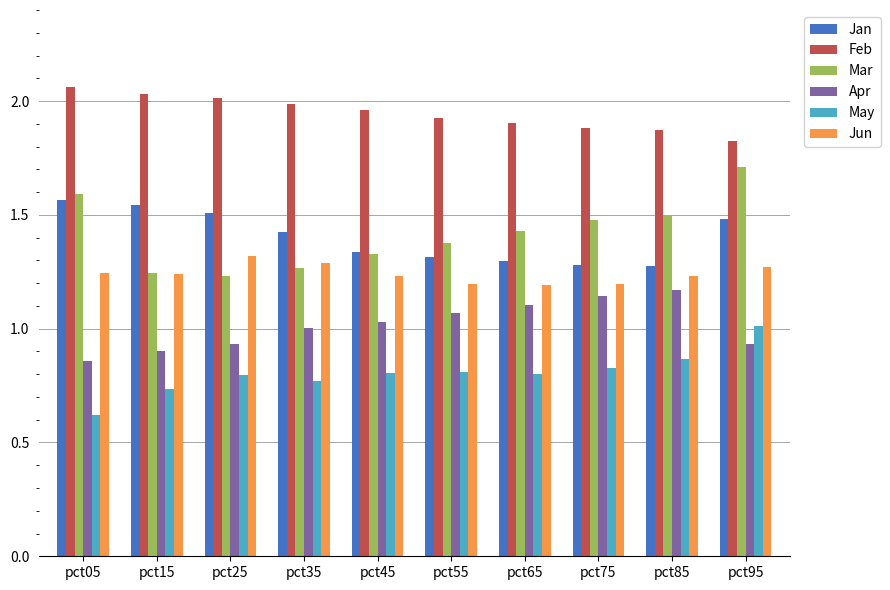

What is the smallest value displayed?

0.6